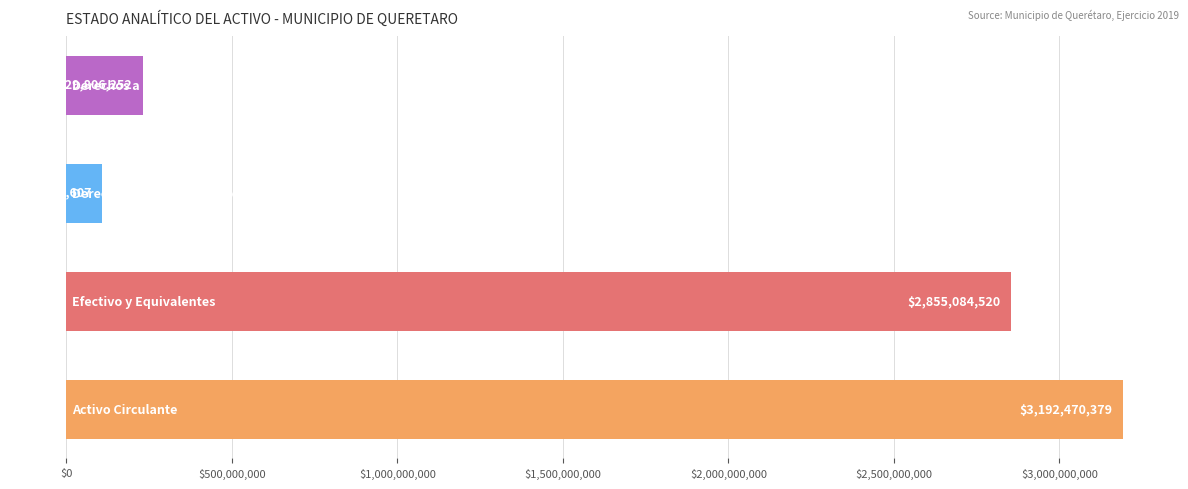

What is the greatest value displayed?

3192470379.4